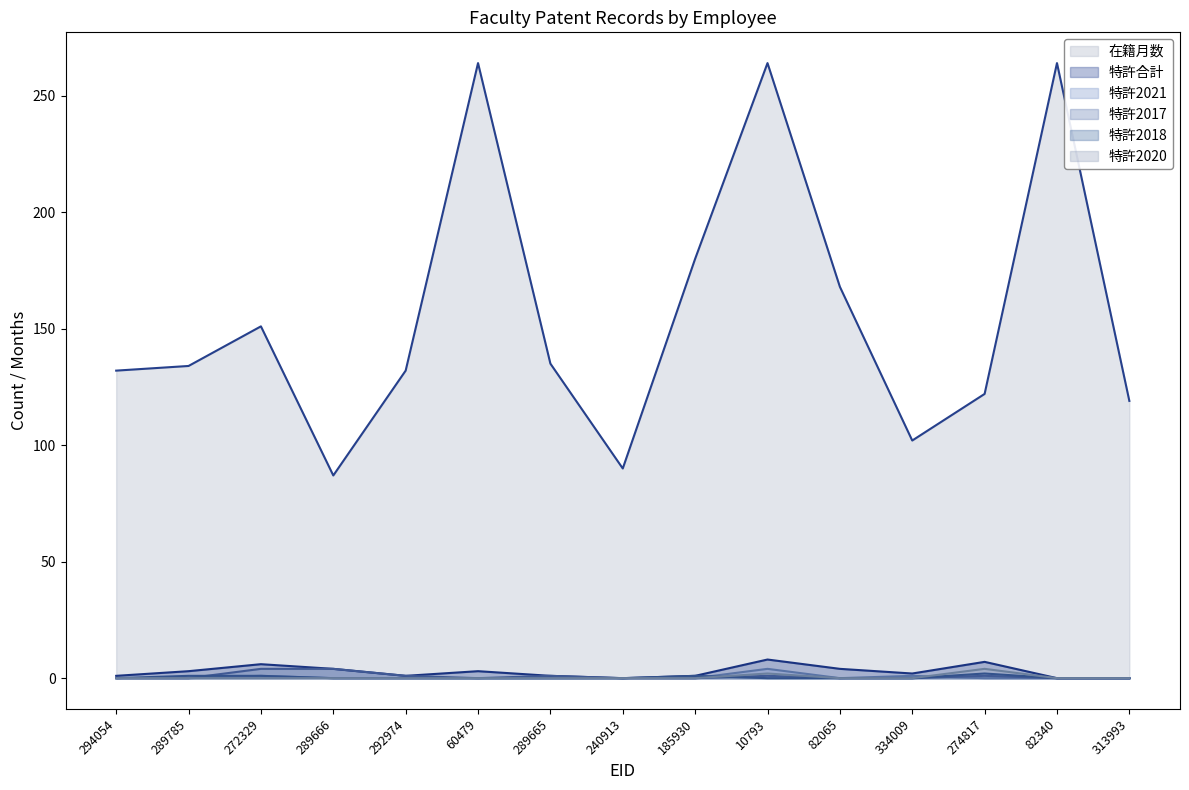

Which series ends up on top after the final intersection of 特許2017 and 特許2021?

特許2017